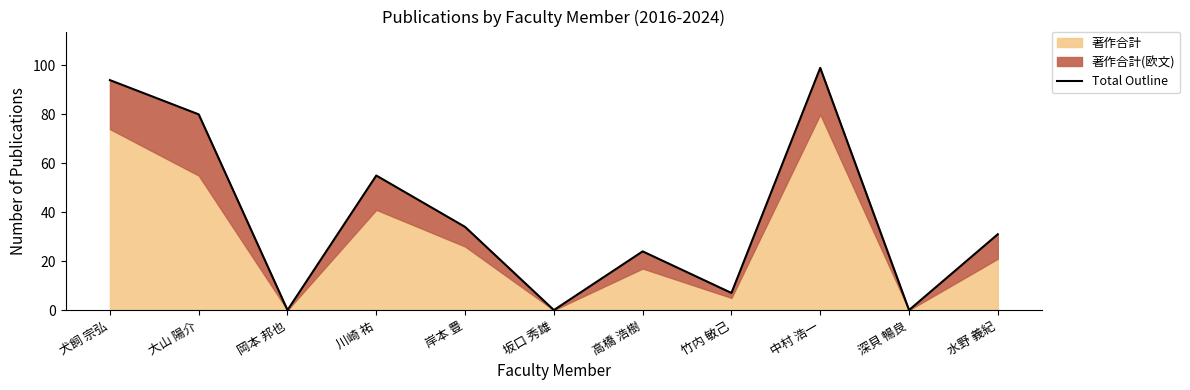

Rank the categories by value from highest to lowest.

中村 浩一, 犬飼 宗弘, 大山 陽介, 川崎 祐, 岸本 豊, 水野 義紀, 高橋 浩樹, 竹内 敏己, 岡本 邦也, 坂口 秀雄, 深貝 暢良